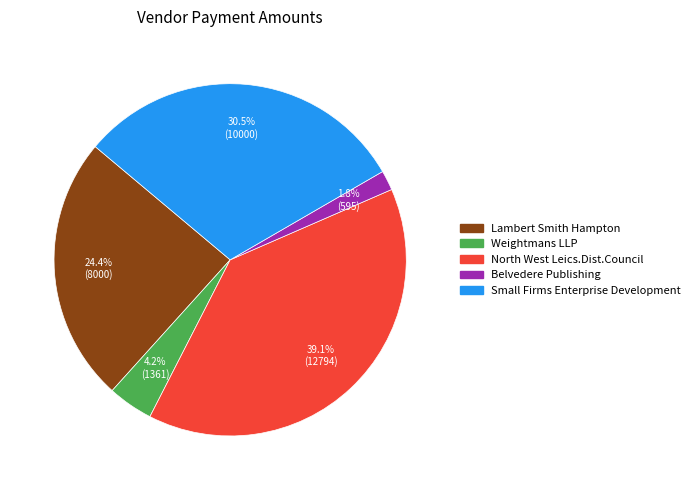

Is Small Firms Enterprise Development the majority of the pie?

No